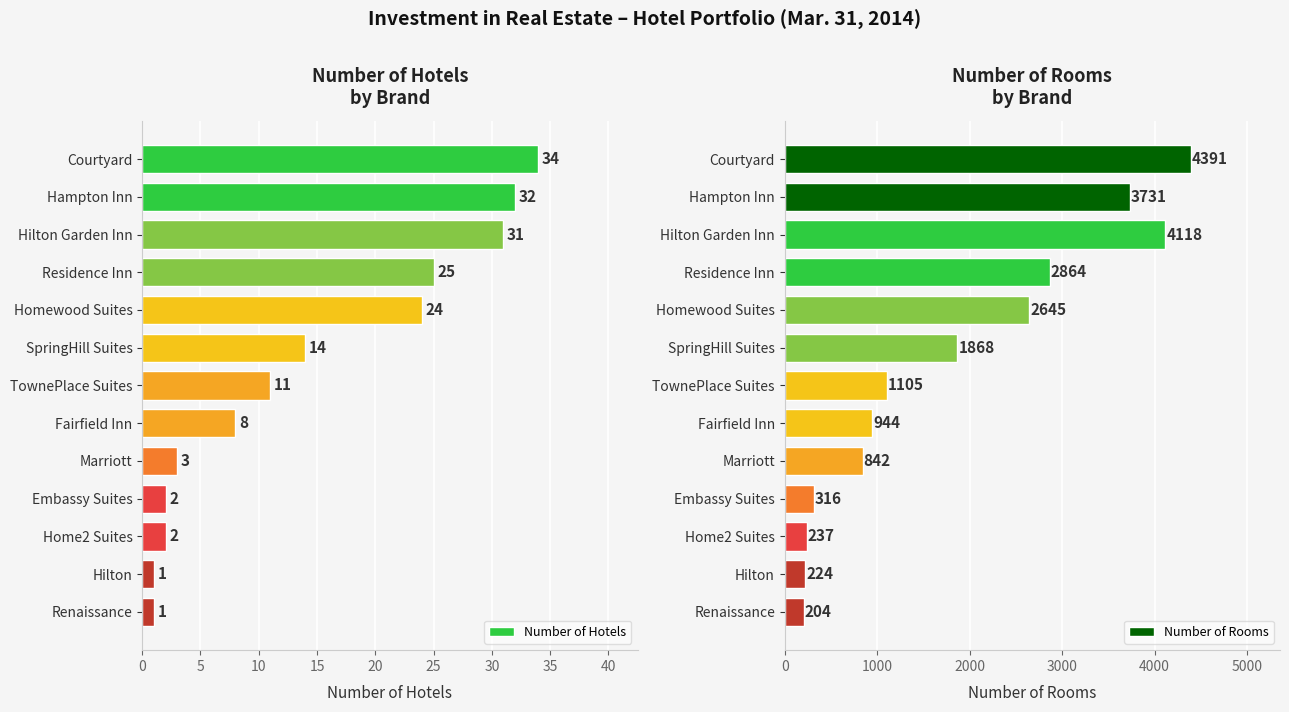

True or false: Number of Rooms has a value of 316 at Embassy Suites.

True